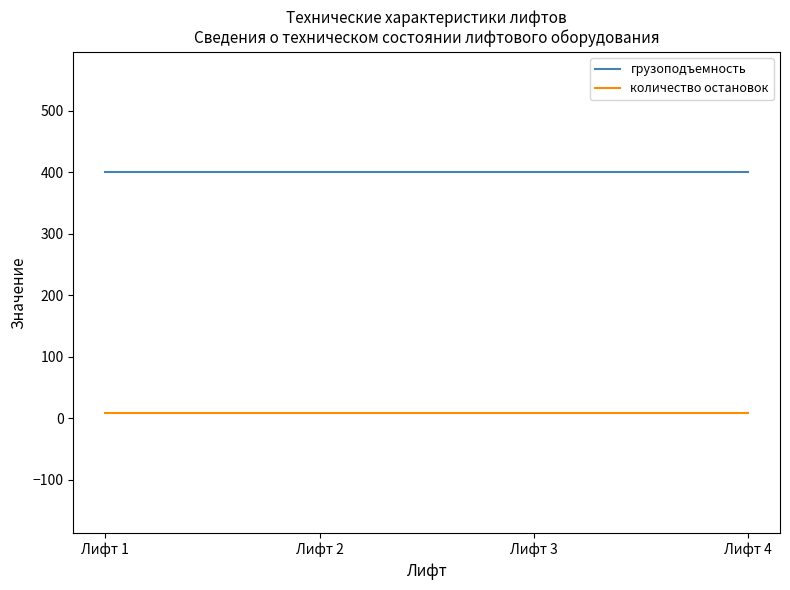

Reading left to right, list all the values displayed in this chart.

грузоподъемность: 400	400	400	400
количество остановок: 9	9	9	9